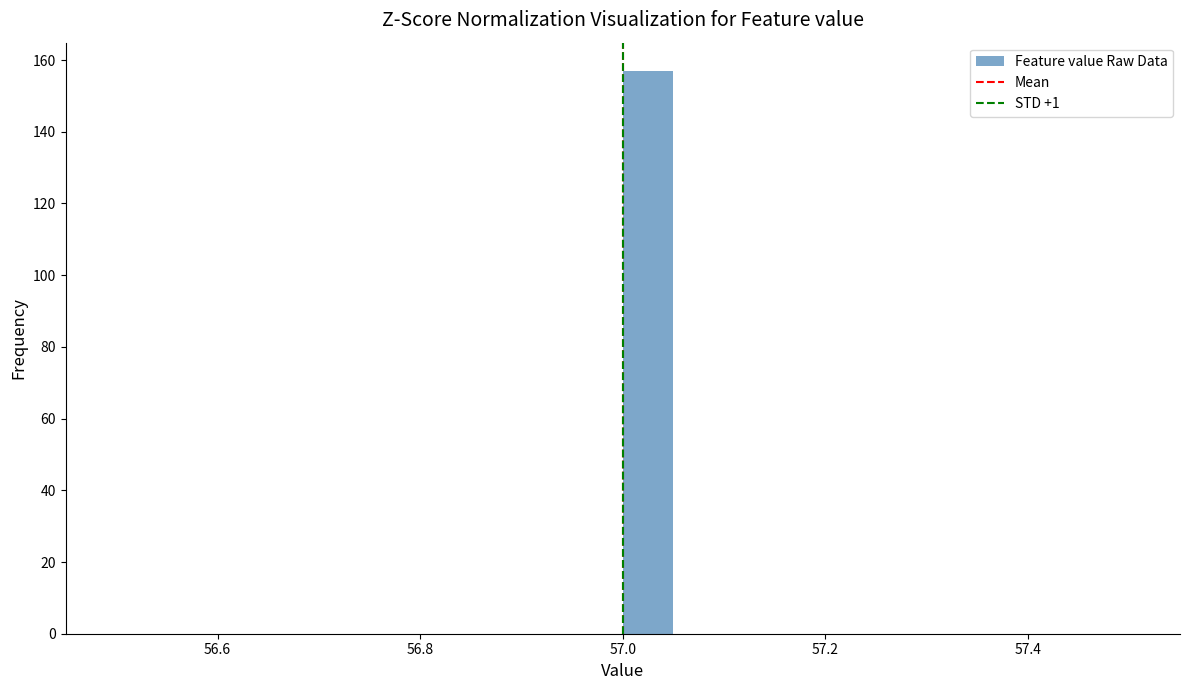

Read against the x-axis, roughly where is the centre of the tallest bar?

57.02